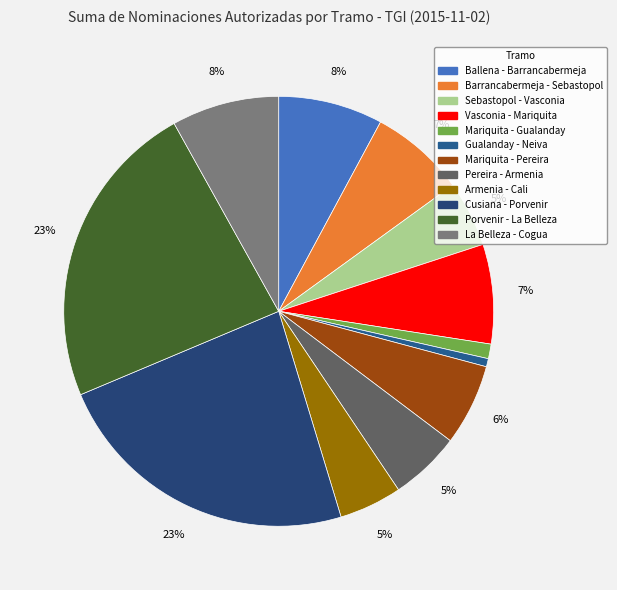

How many slices are in this pie chart?

12